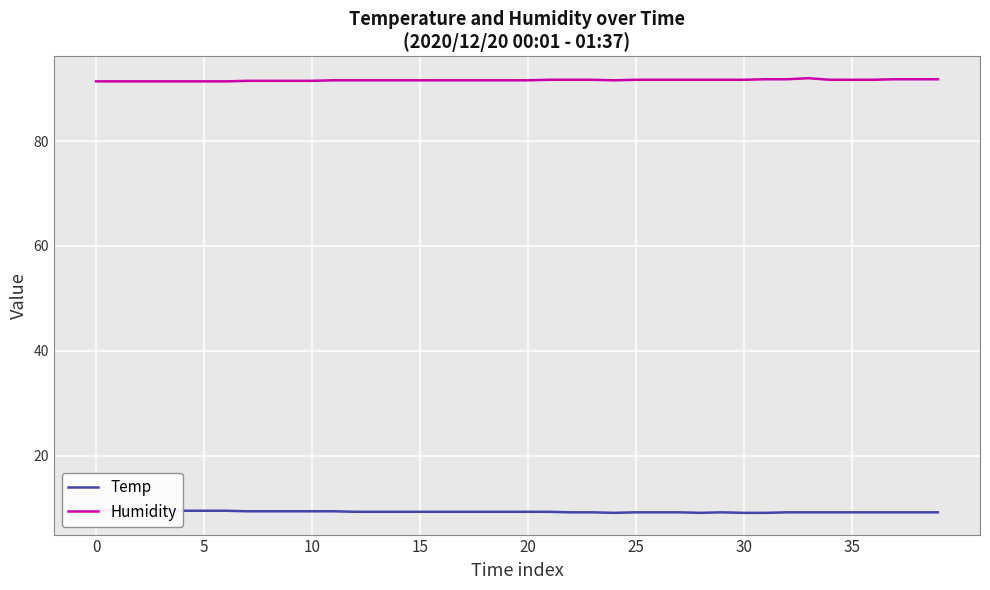

What is the difference between the maximum and minimum values in the Humidity series?

0.6